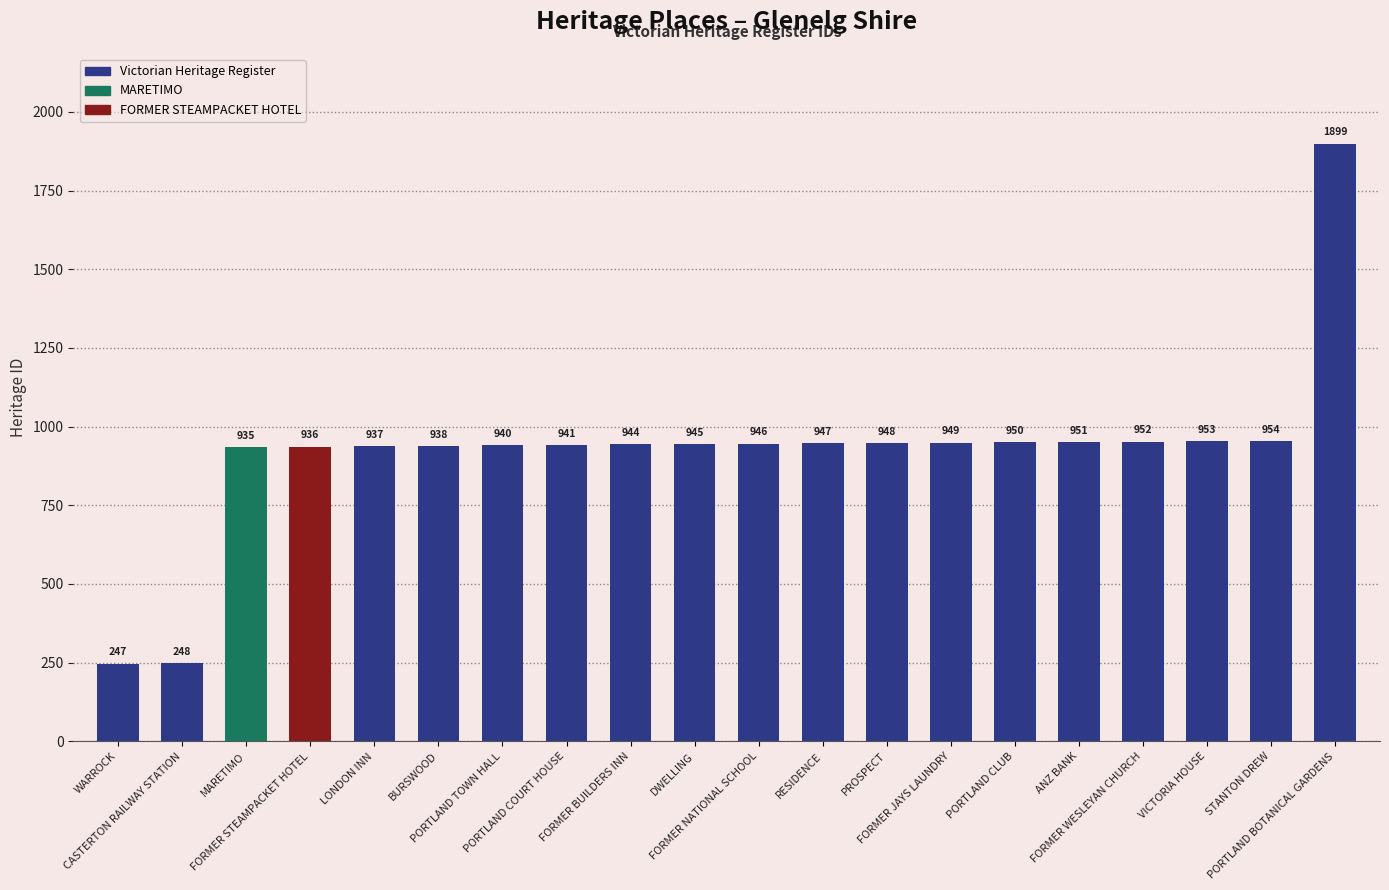

What is the label of the 4th bar from the right?

FORMER WESLEYAN CHURCH